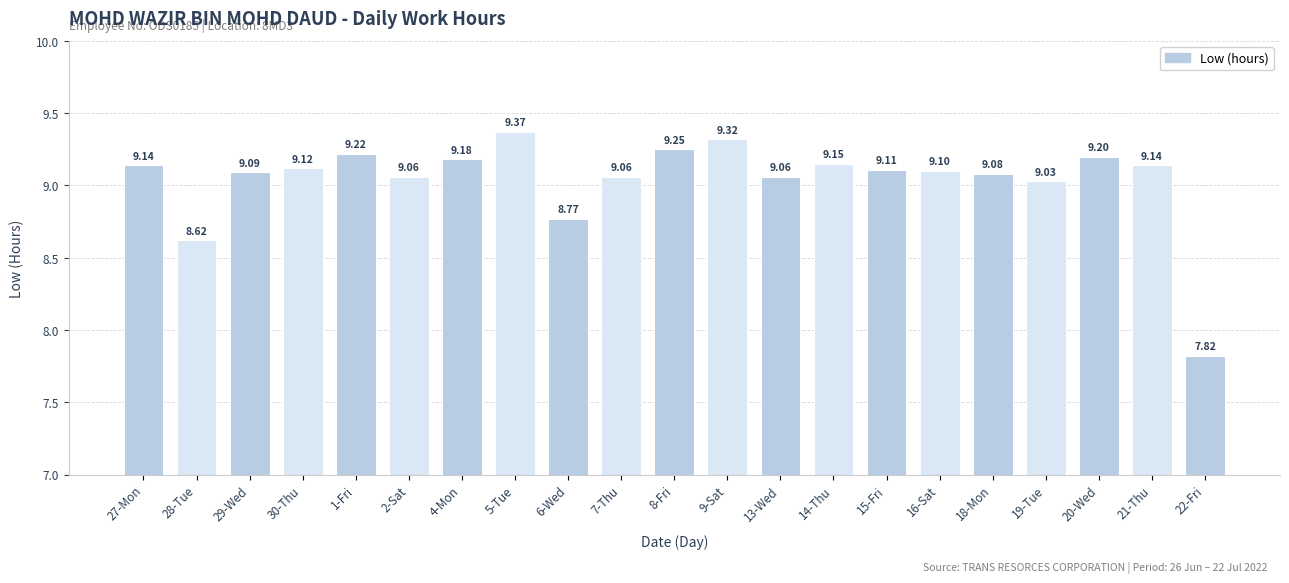

What is the label of the 8th bar from the left?

5-Tue